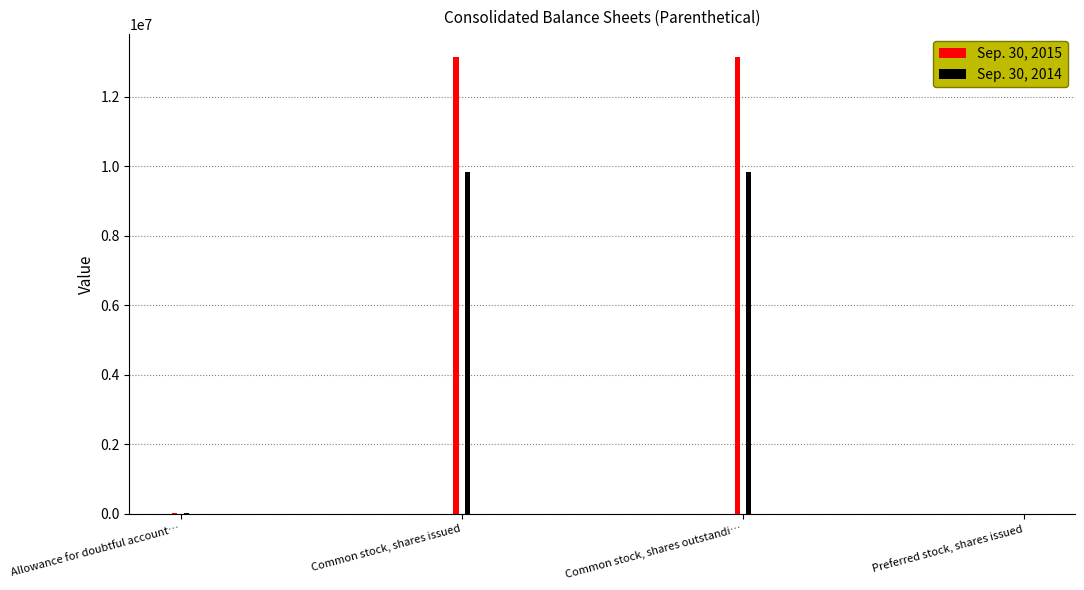

How many values in the Sep. 30, 2014 series are below 9848253?

2